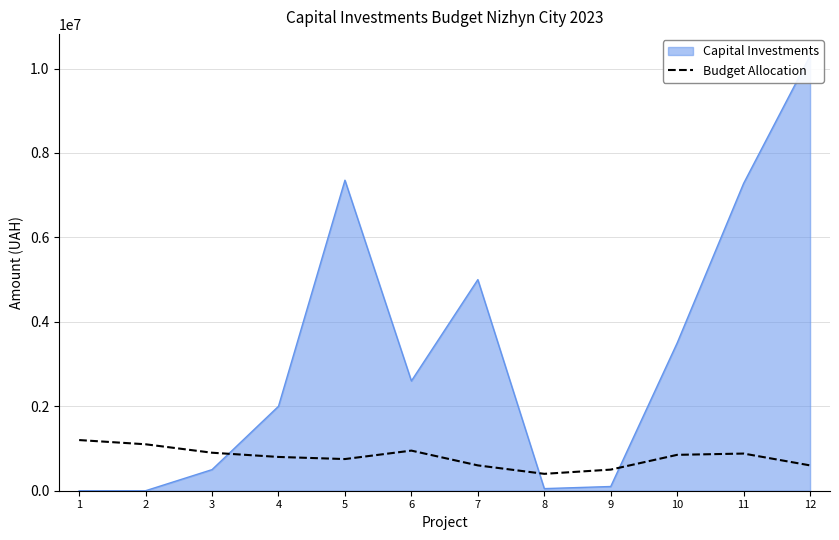

What is the average value?

794167